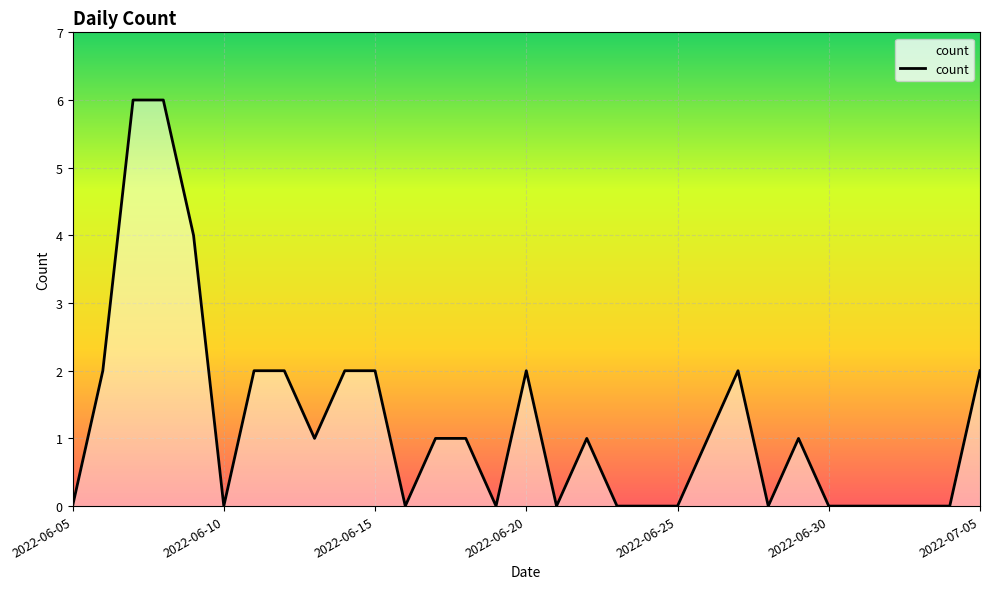

What is the greatest value displayed?

6